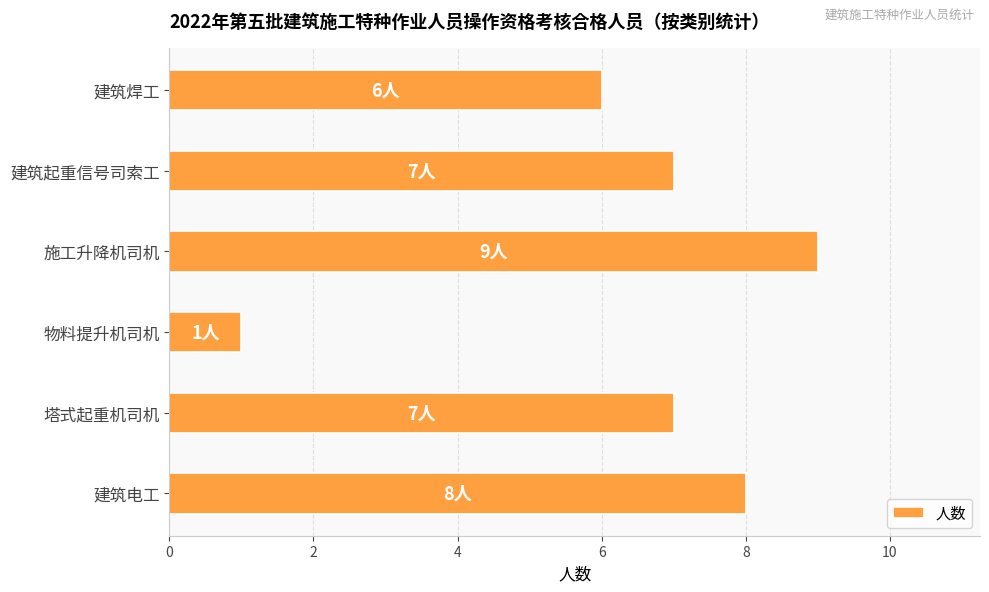

At which label is the value closest to 5?

建筑焊工